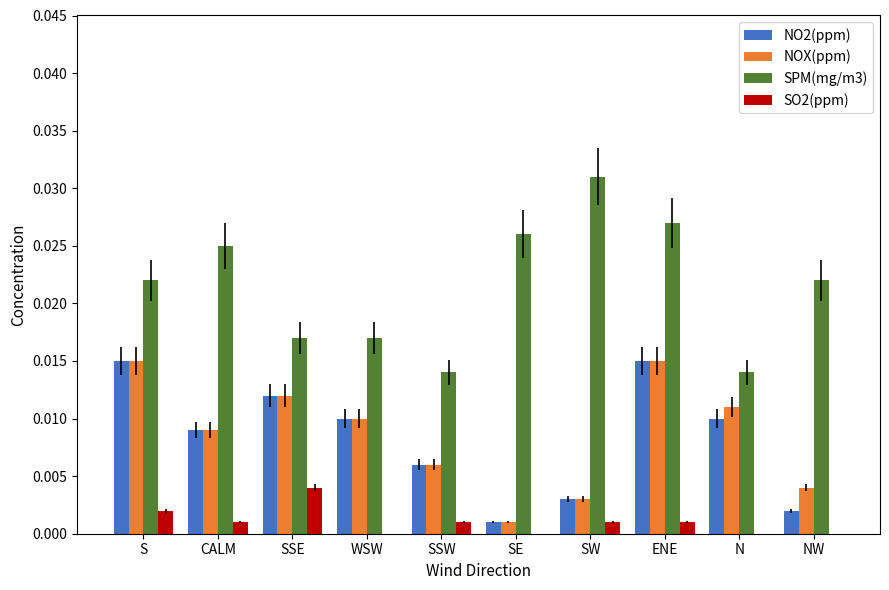

True or false: NO2(ppm) has a value of 0.0 at WSW.

True